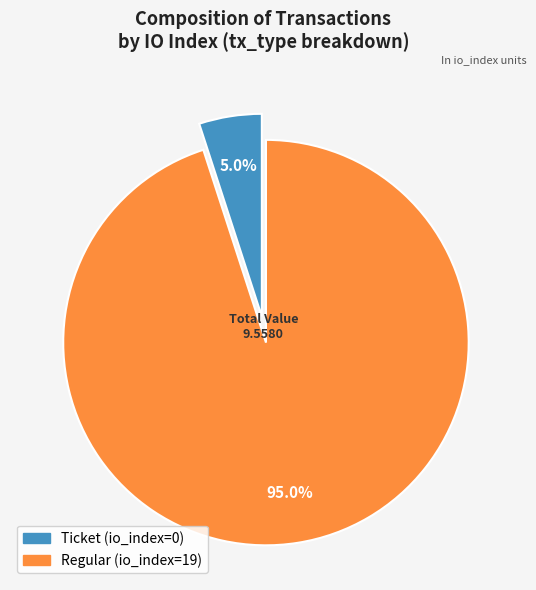

How many segments does this pie chart have?

2